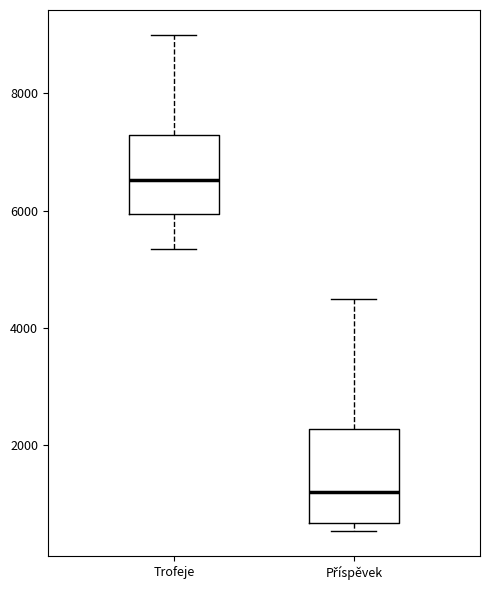

Which box has the lowest median line?

Příspěvek